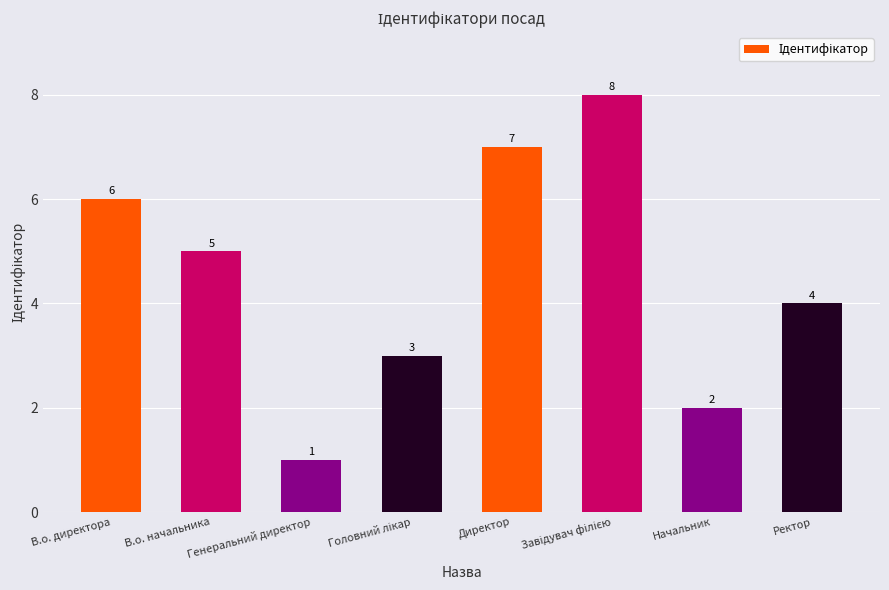

What is the difference between the second highest and second lowest values?

5